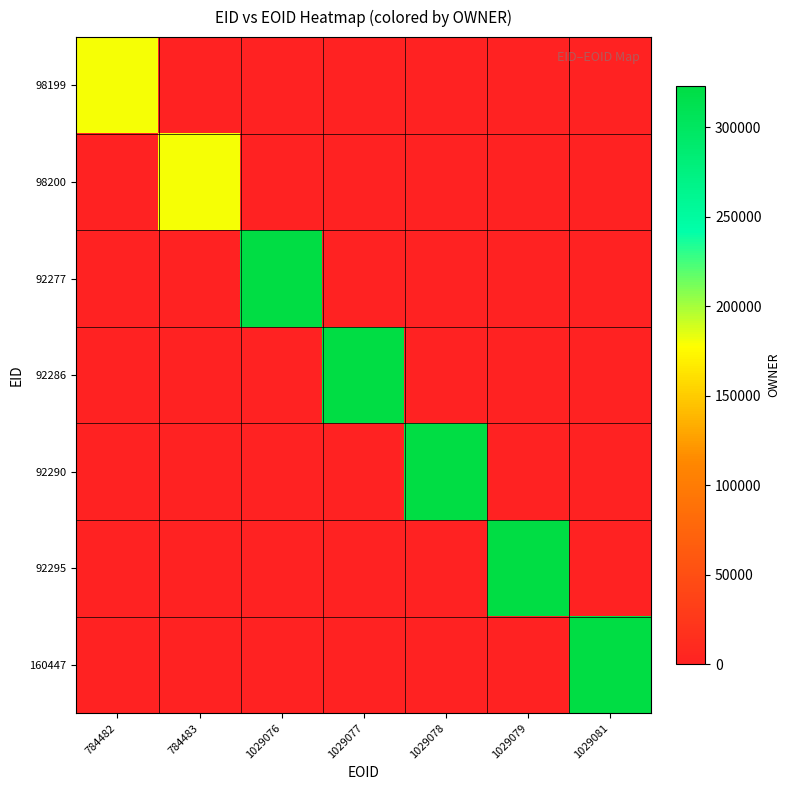

The value of 98199 at 1029078 is 1.0. True or false?

True